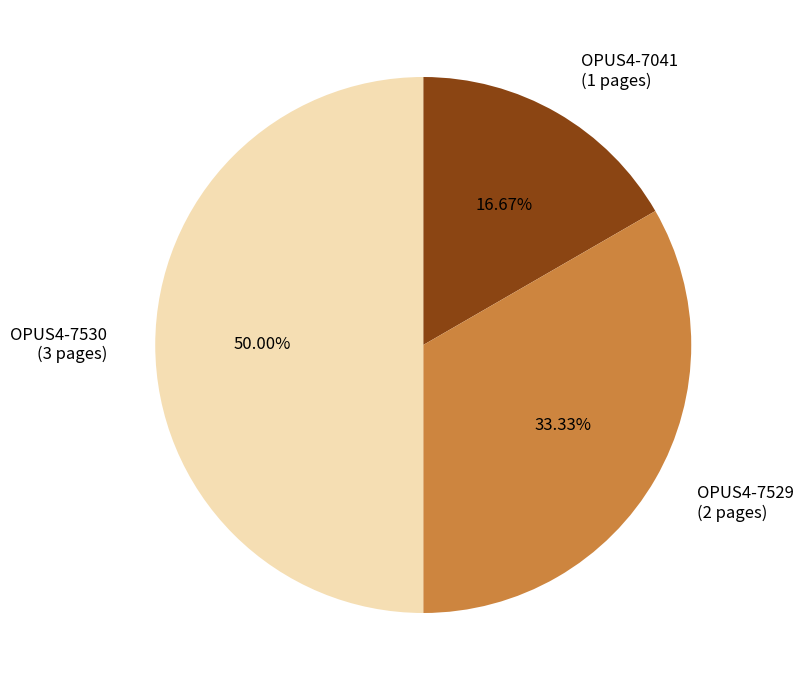

To the nearest percent, what percentage of the pie is OPUS4-7041?

17%